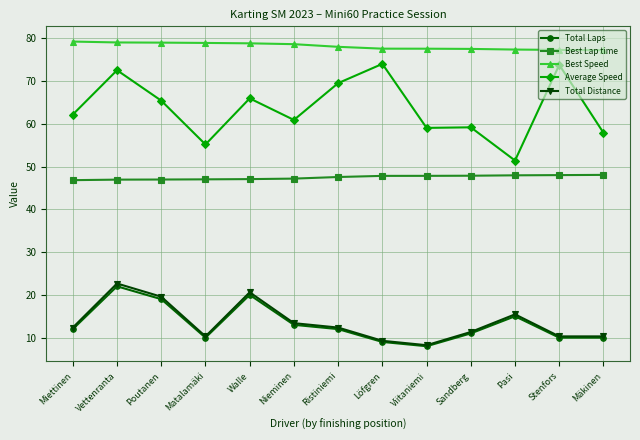

What is the sum of the Average Speed values at Mäkinen and Viitaniemi?

116.9